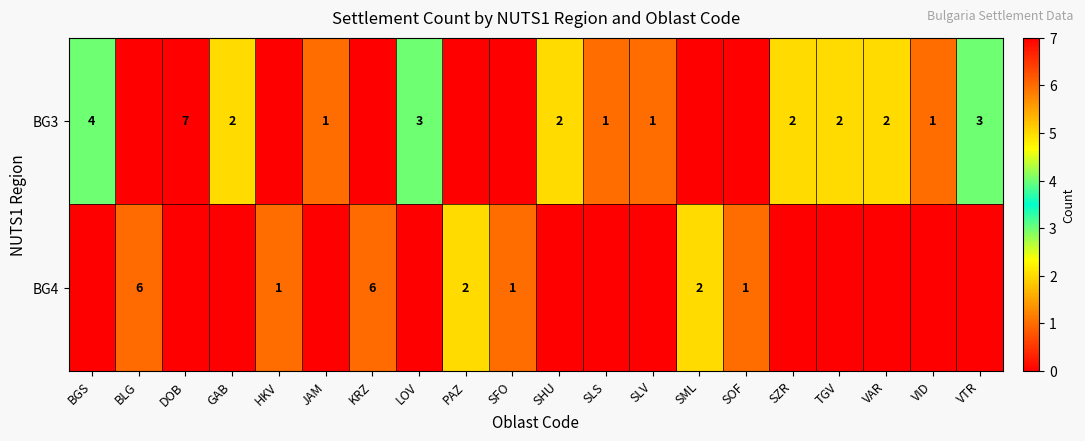

True or false: BG4 has a value of 2 at BLG.

False